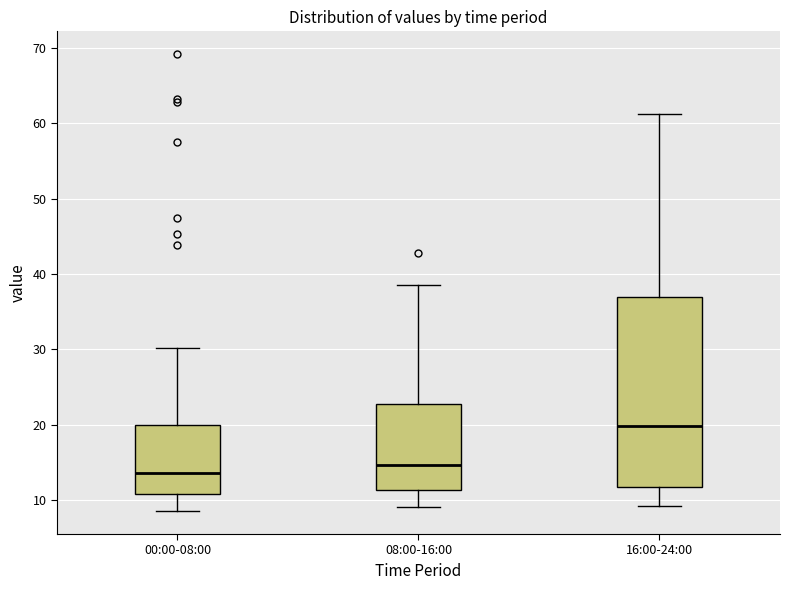

Which box's median line is the lowest?

00:00-08:00